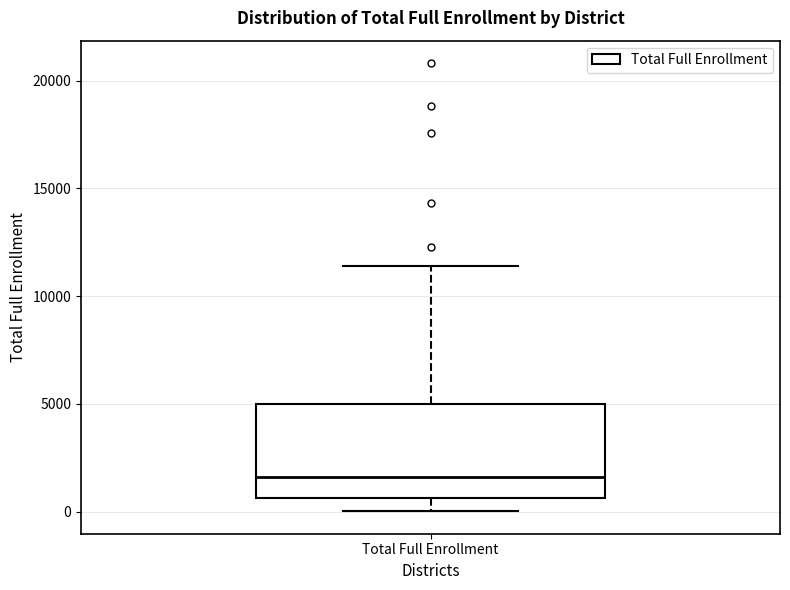

Transcribe this box plot: give where the median line is, the range the box spans, and where the two whiskers end, as read against the y-axis. The values are not printed on the chart, so give them approximately, as read against the axis.

median 1500, box 500 to 5000, whiskers 0 to 11500